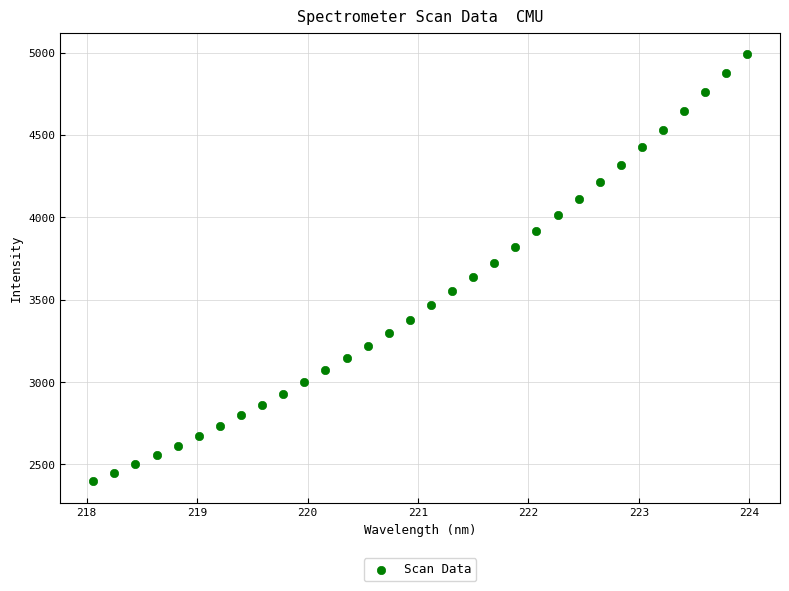

What is the range of X values (max minus min)?

5.9